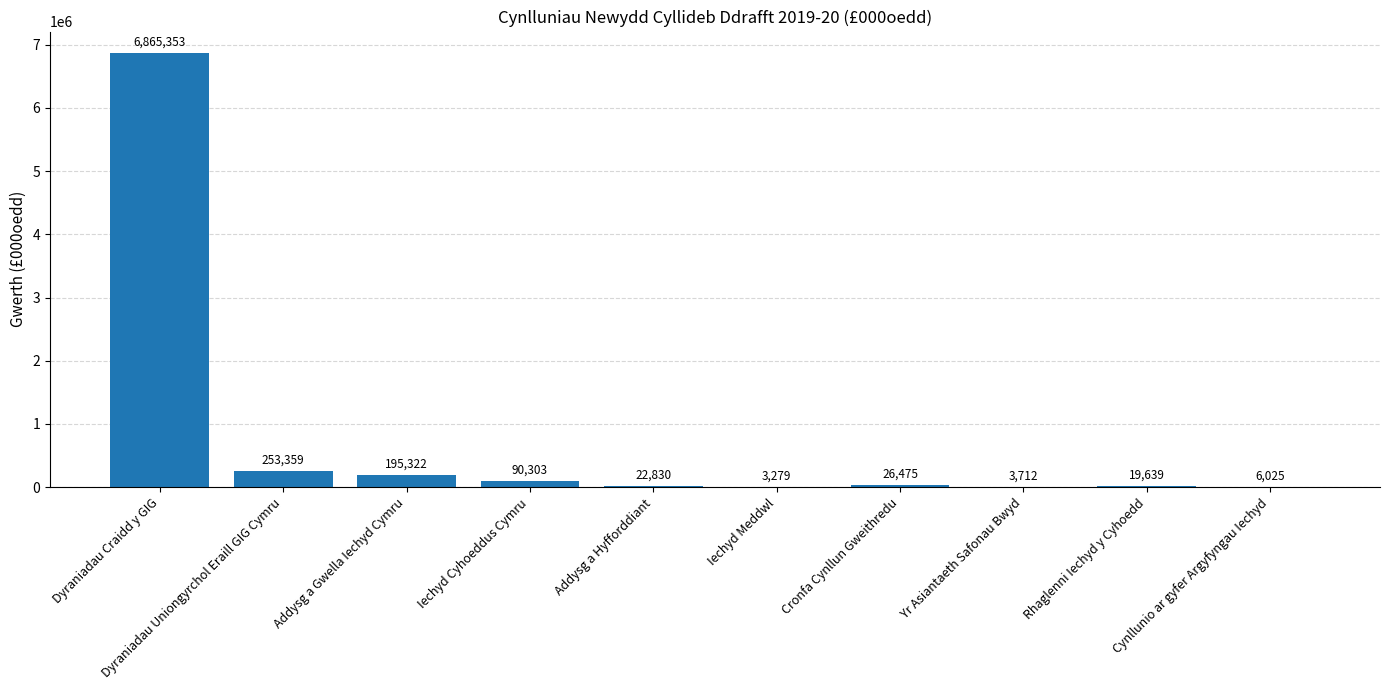

The value at Addysg a Gwella Iechyd Cymru is 195322. True or false?

True